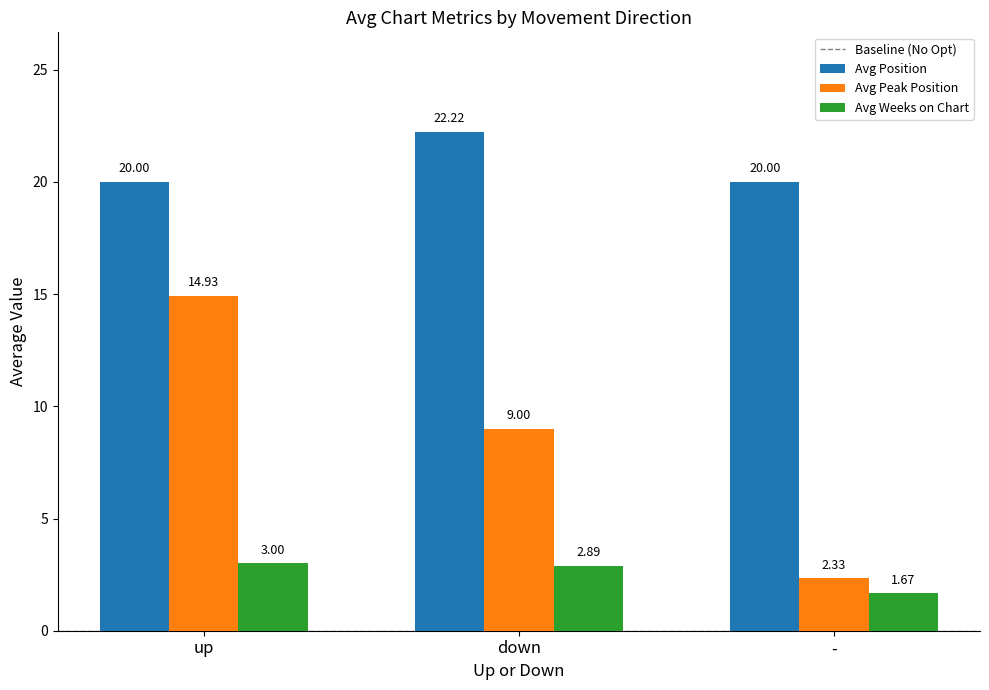

What is the label of the 2nd bar from the left?

down